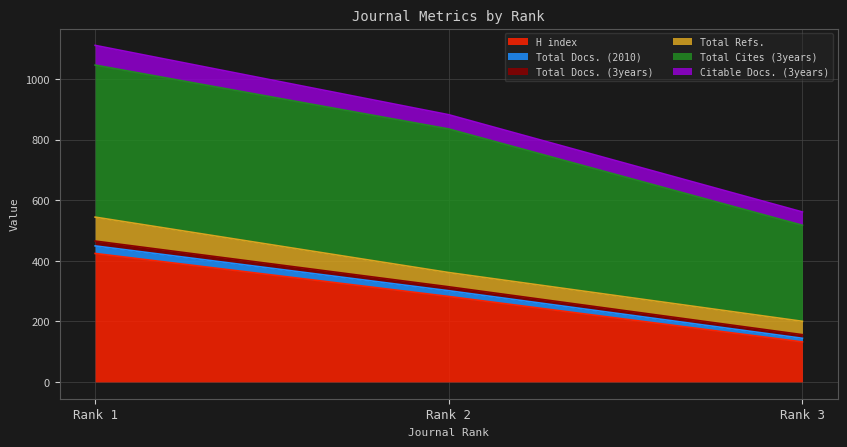

What is the spread (max minus min) of values at Rank 1?

486